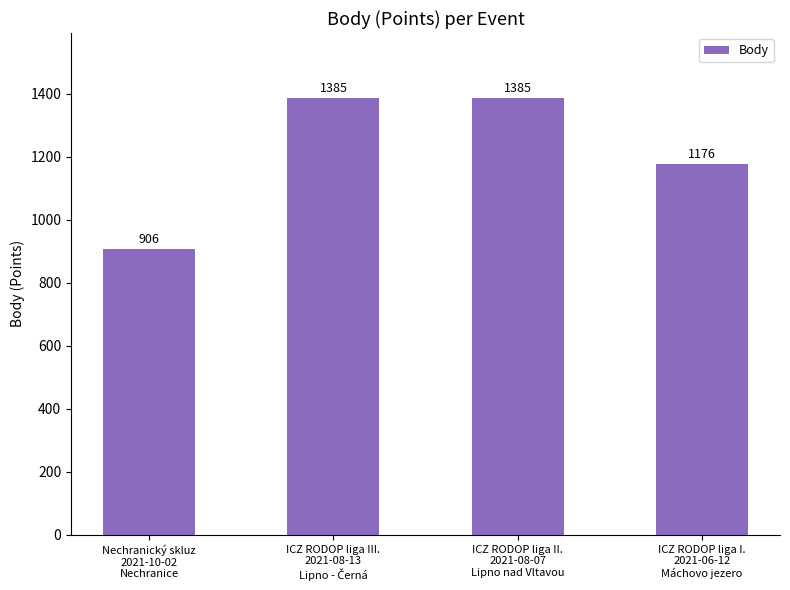

What is the difference between the second highest and second lowest values?

209